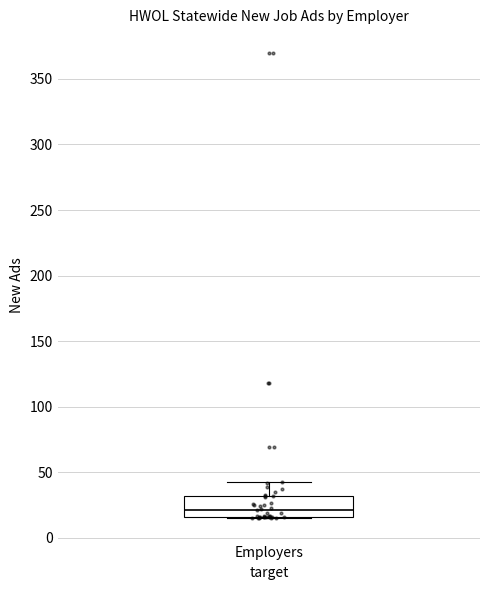

Transcribe this box plot: give where the median line is, the range the box spans, and where the two whiskers end, as read against the y-axis. The values are not printed on the chart, so give them approximately, as read against the axis.

median 20, box 15 to 30, whiskers 15 to 45